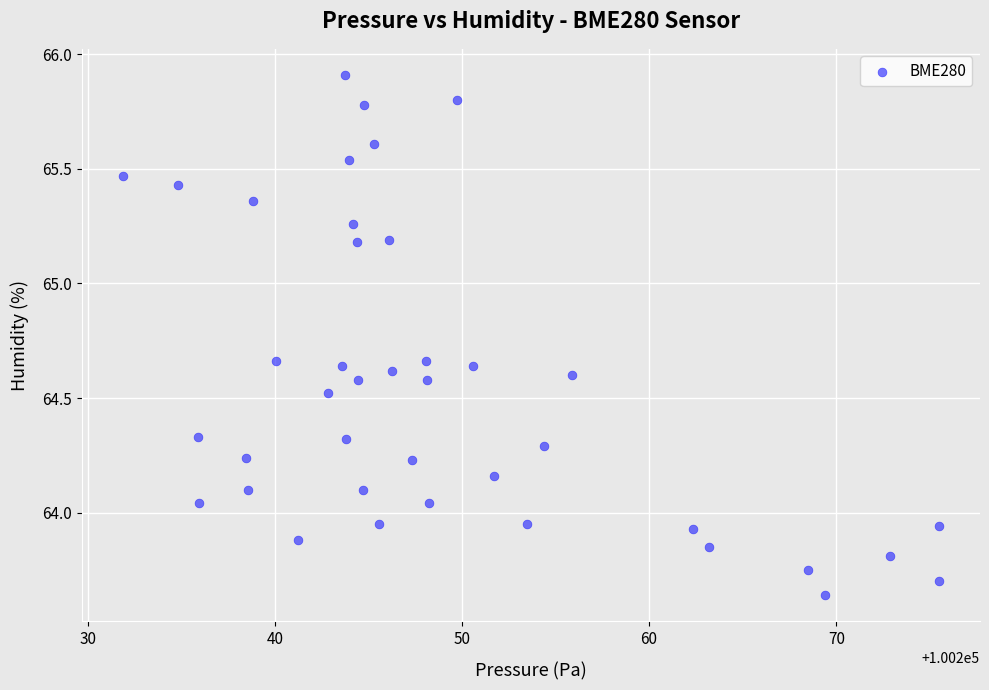

What is the range of Y values (max minus min)?

2.3